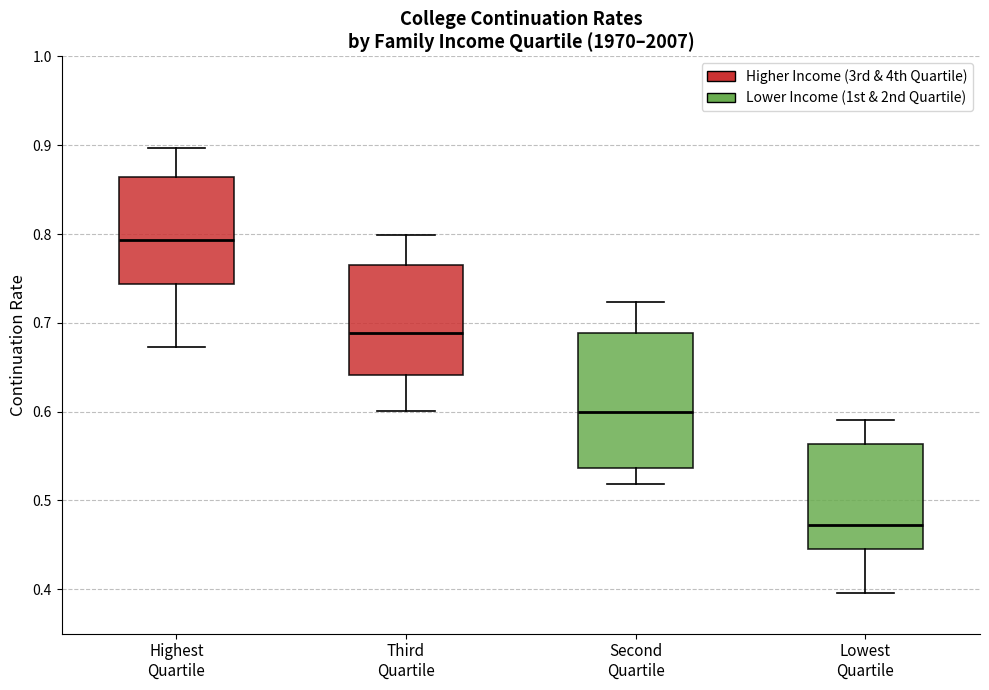

Where is the upper edge of the box for Second Quartile on the y-axis? The values are not printed on the chart, so give them approximately, as read against the axis.

0.69